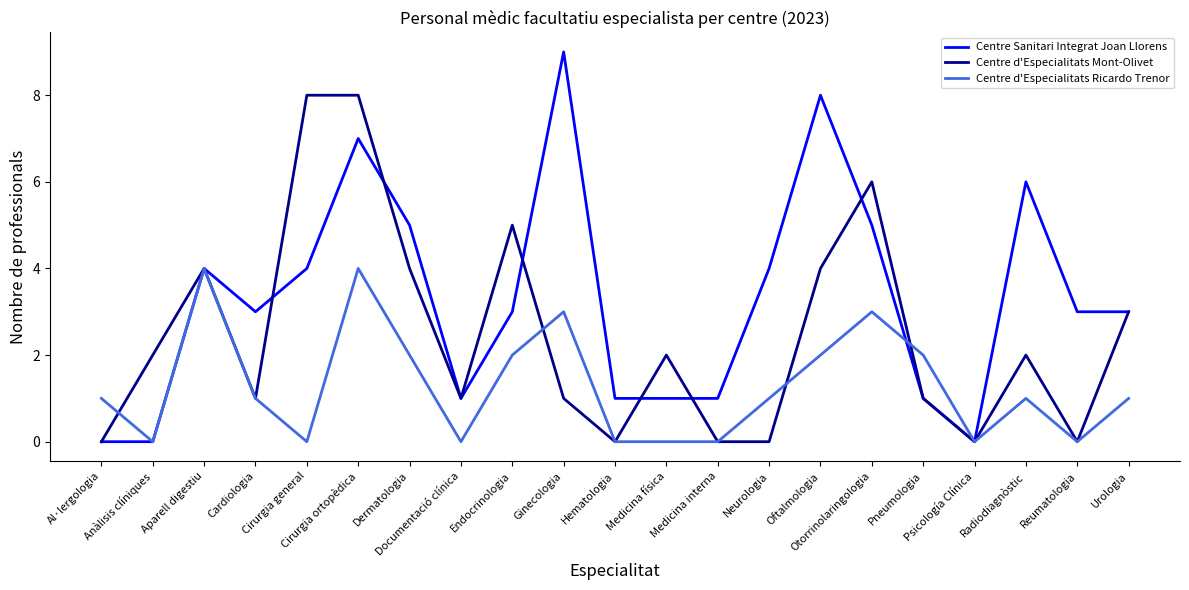

True or false: Centre d'Especialitats Mont-Olivet and Centre Sanitari Integrat Joan Llorens intersect in this chart.

True